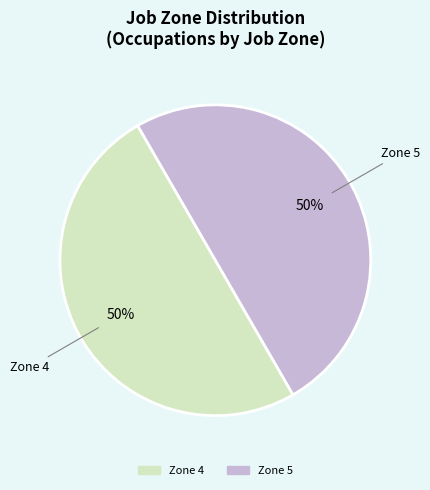

To the nearest percent, what is the average slice percentage?

50%